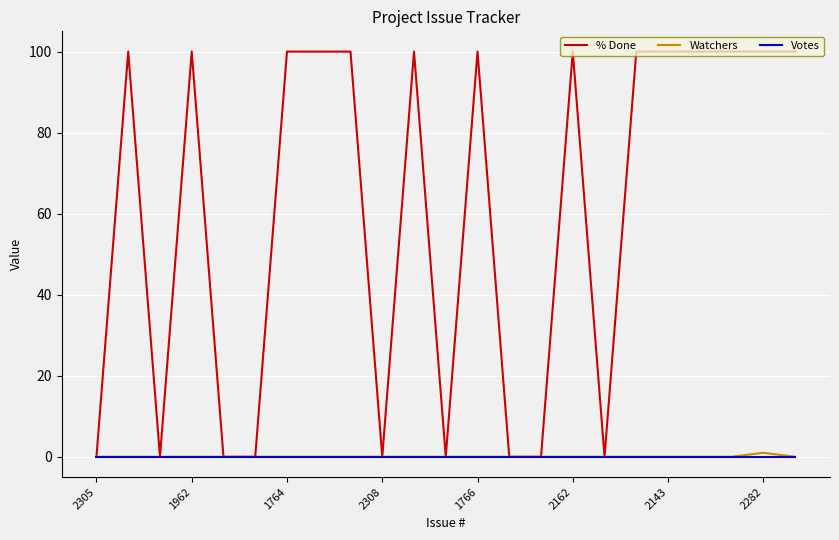

What is the maximum value shown in the chart?

100